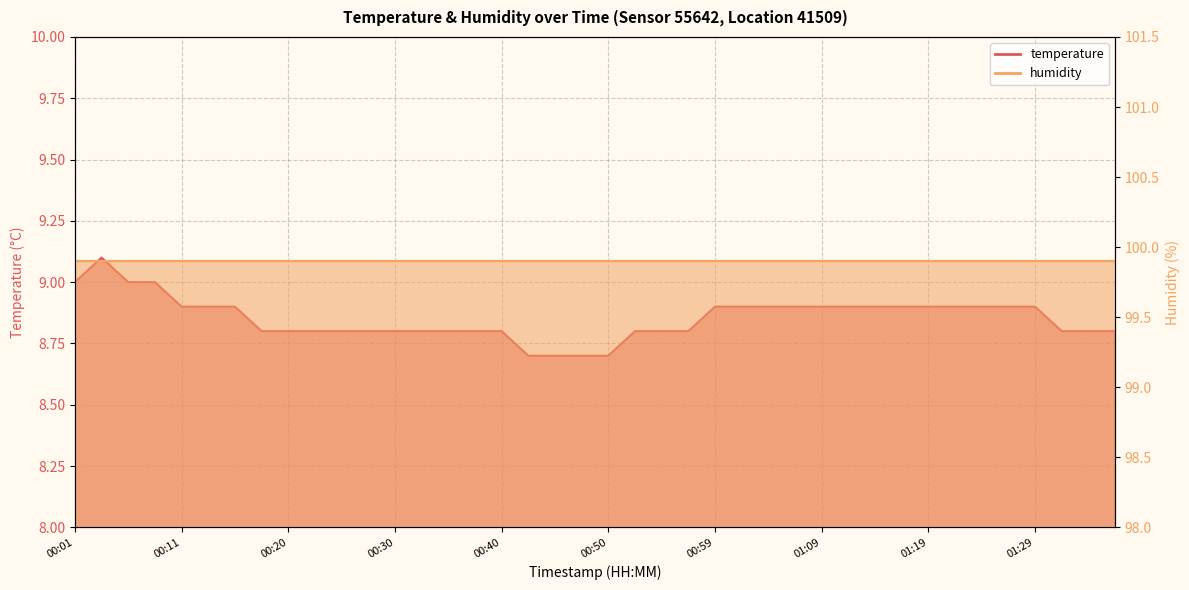

What value does the data have at 00:42?

8.7